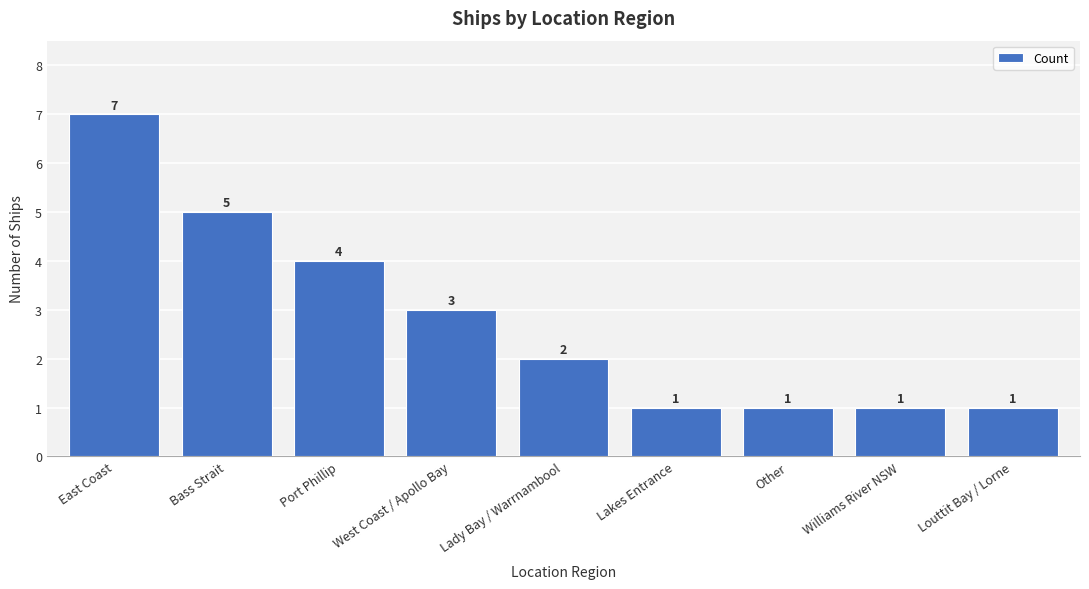

Is it true that the value at Louttit Bay / Lorne is 0?

False